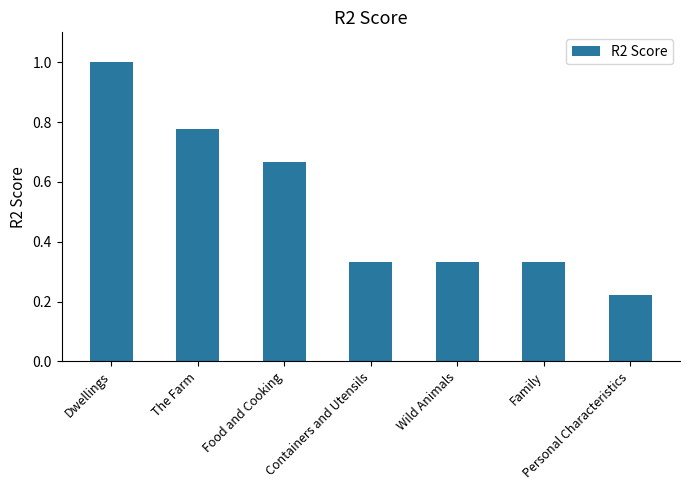

What position from the right is The Farm?

6